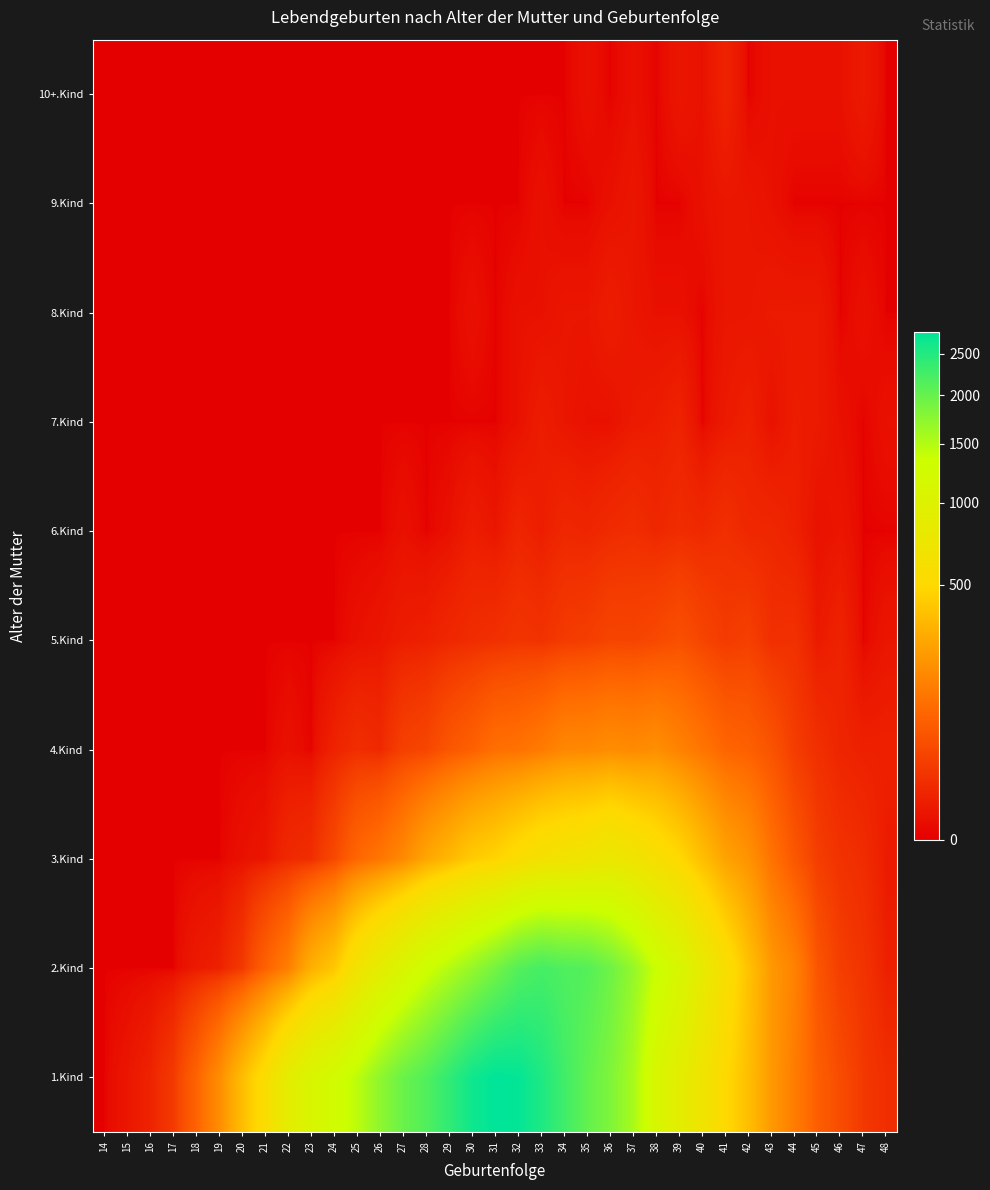

Which series has the largest total across all categories?

1.Kind